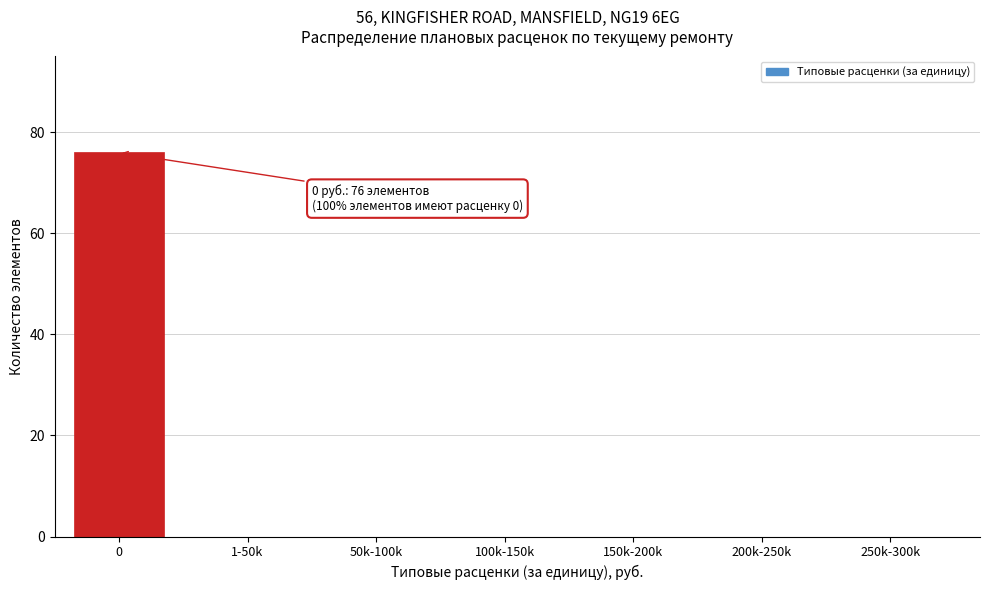

Reading left to right, transcribe all the data shown in this chart.

0=76	1-50k=0	50k-100k=0	100k-150k=0	150k-200k=0	200k-250k=0	250k-300k=0